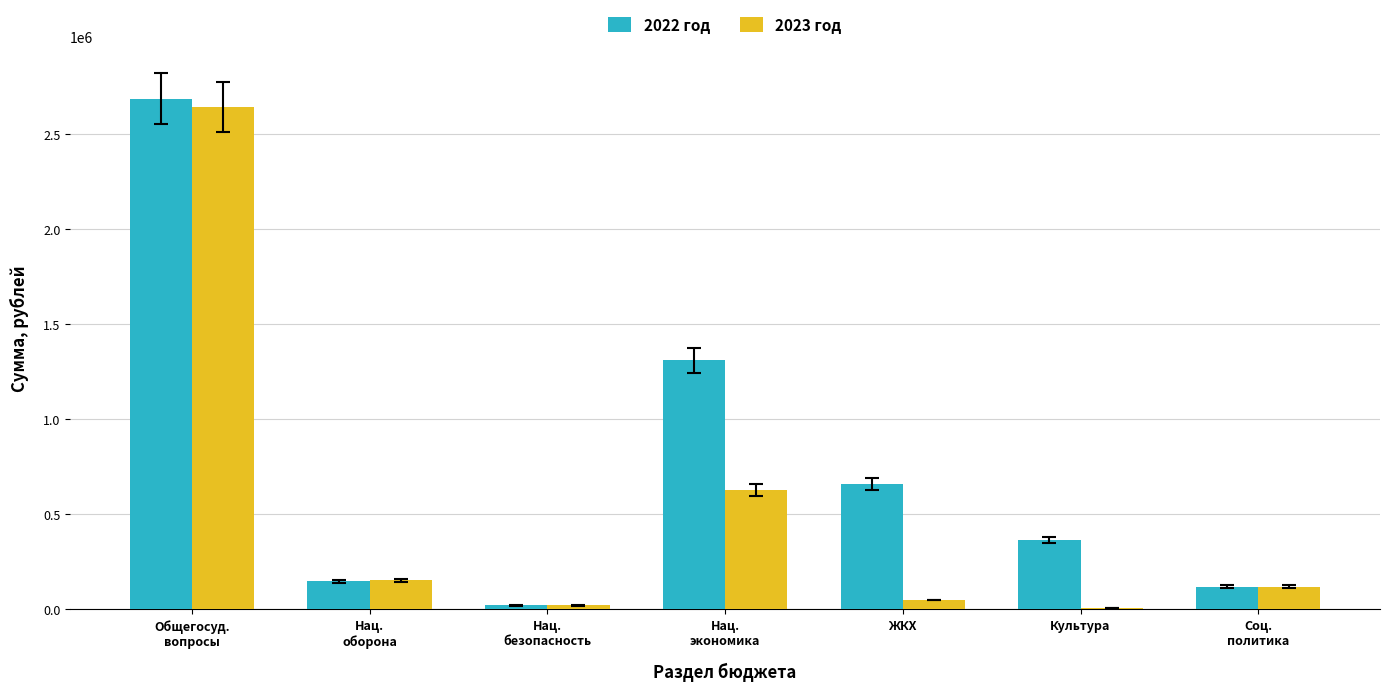

What is the sum of all 2023 год values?

3618892.4